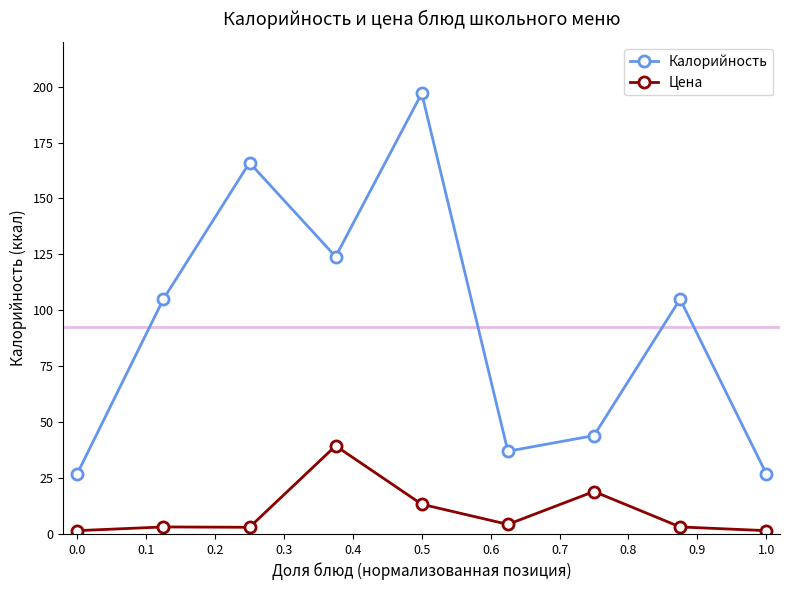

At how many categories does at least one series exceed 195?

1